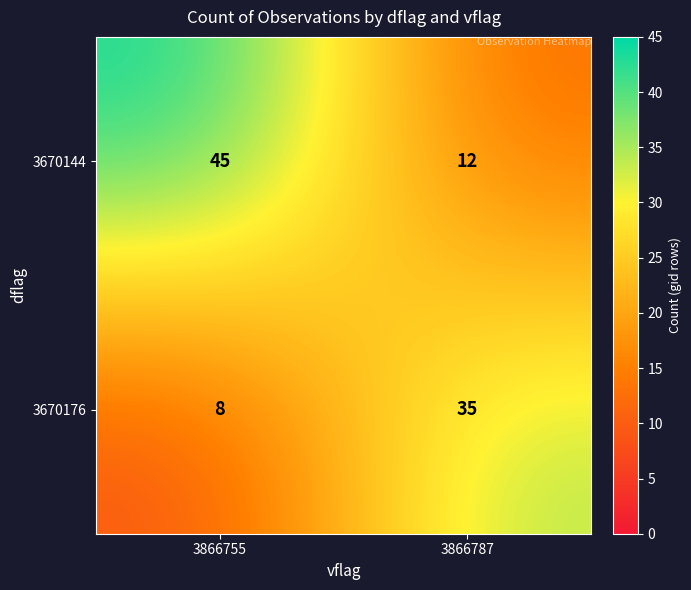

Reading left to right, what are all the values shown in this chart?

3670144: 45	12
3670176: 8	35